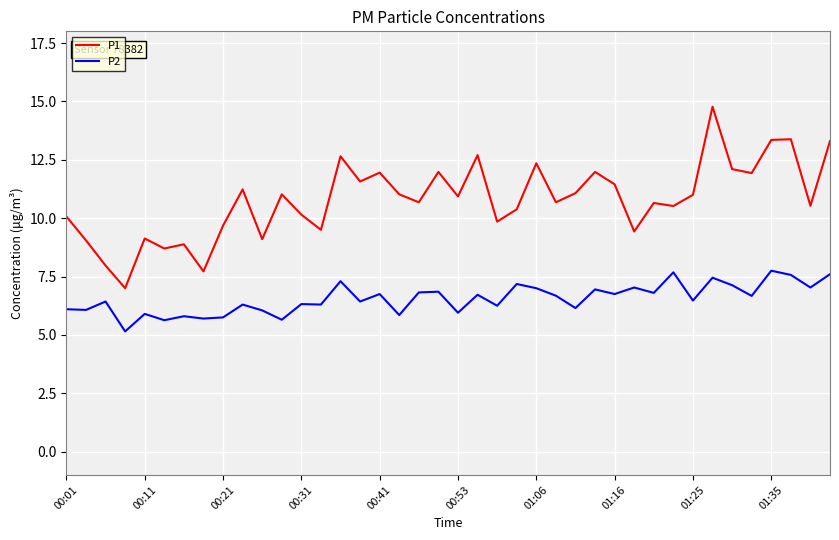

Which series has the largest total across all categories?

P1